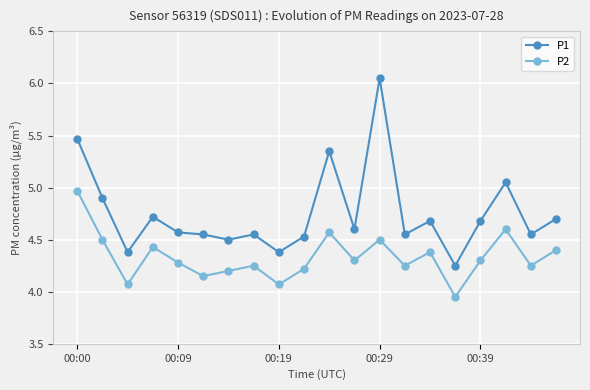

Rank the series by their maximum value, from highest to lowest.

P1, P2